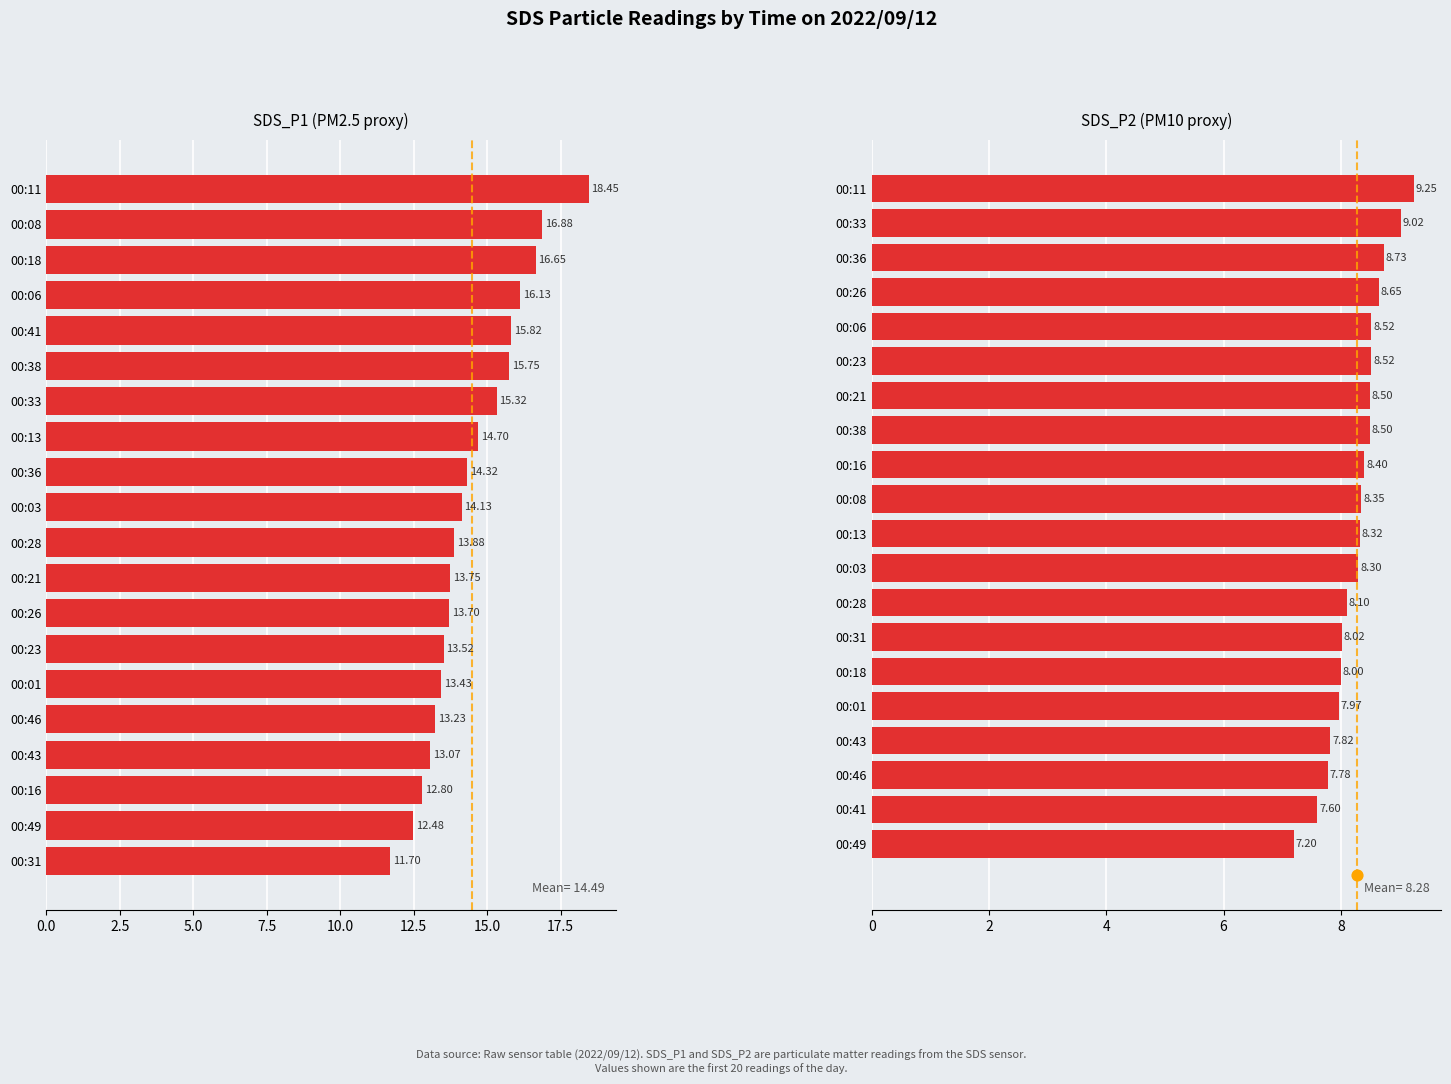

Which series has the largest Y range (max minus min)?

SDS_P1